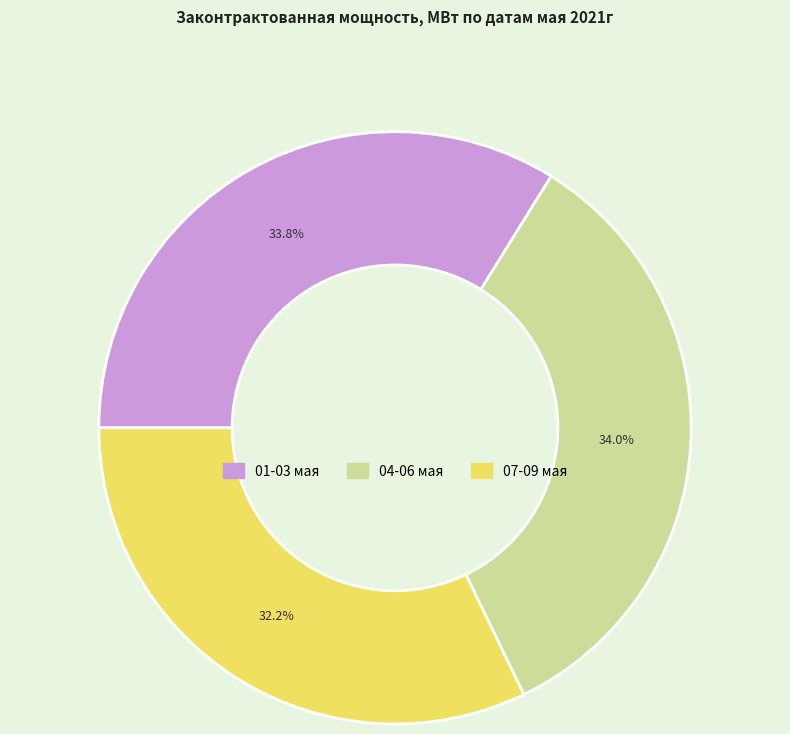

Does any single category account for the majority?

No